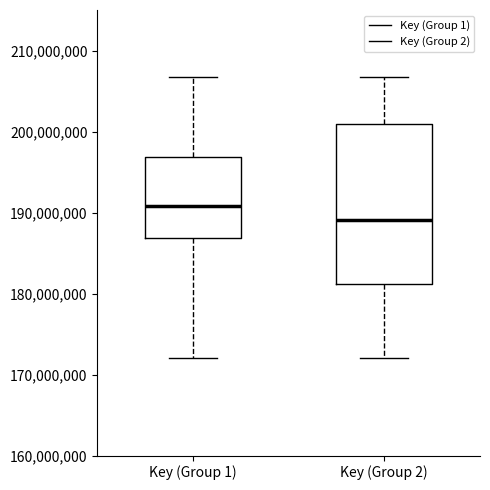

Reading left to right, transcribe this box plot: for each box, give where its median line is, the range the box spans, and where its two whiskers end, as read against the y-axis. The values are not printed on the chart, so give them approximately, as read against the axis.

Key (Group 1): median 191000000, box 187000000 to 197000000, whiskers 172000000 to 207000000
Key (Group 2): median 189000000, box 181000000 to 201000000, whiskers 172000000 to 207000000